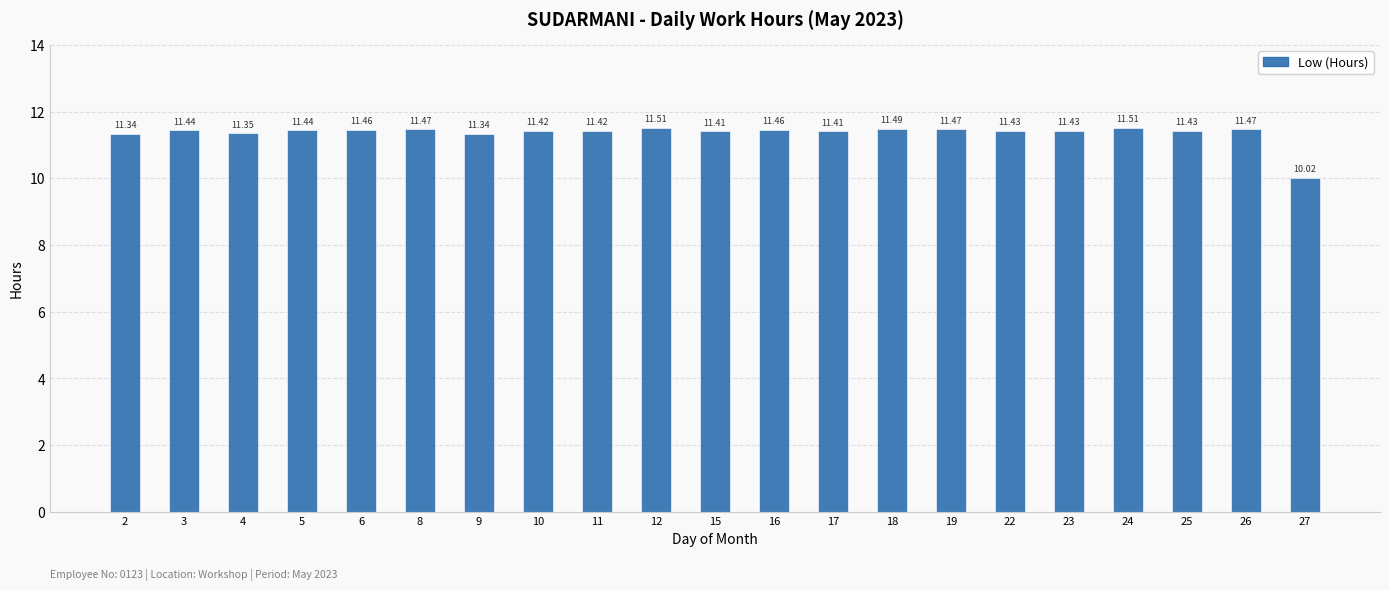

What is the ratio of the value at 18 to the value at 24?

1.0